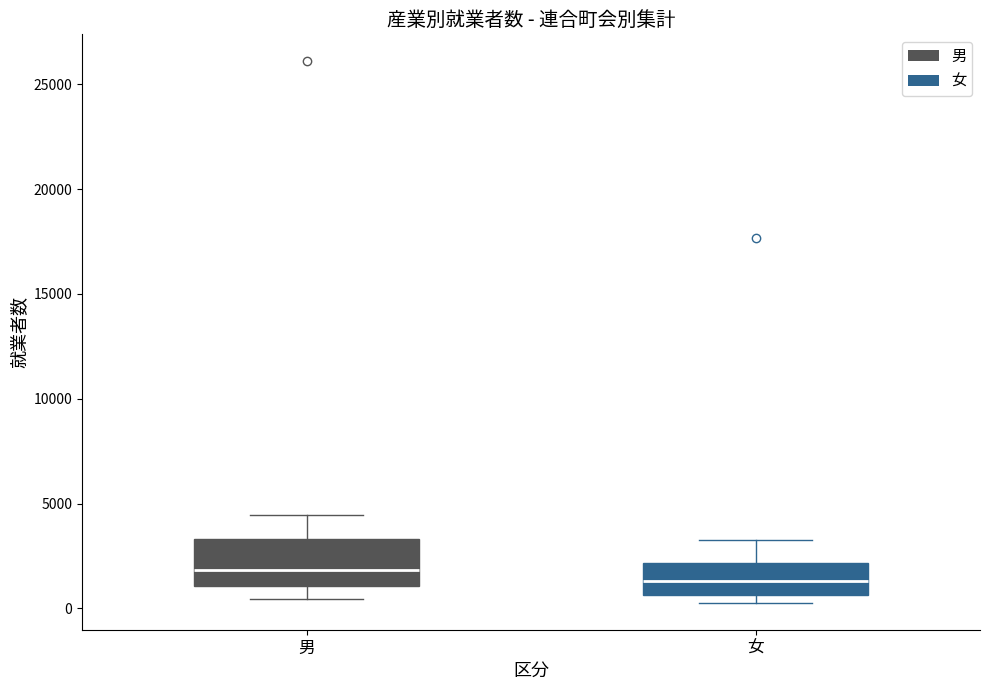

Which box has the lowest median line?

女